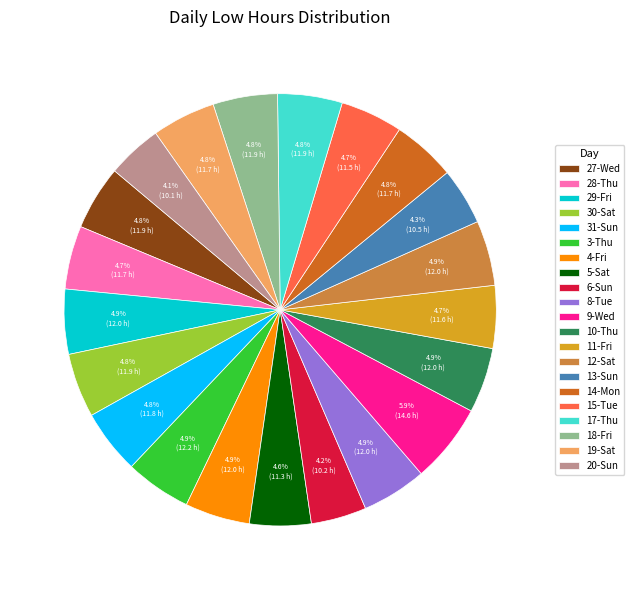

What percentage is the 11-Fri slice, to the nearest percent?

5%